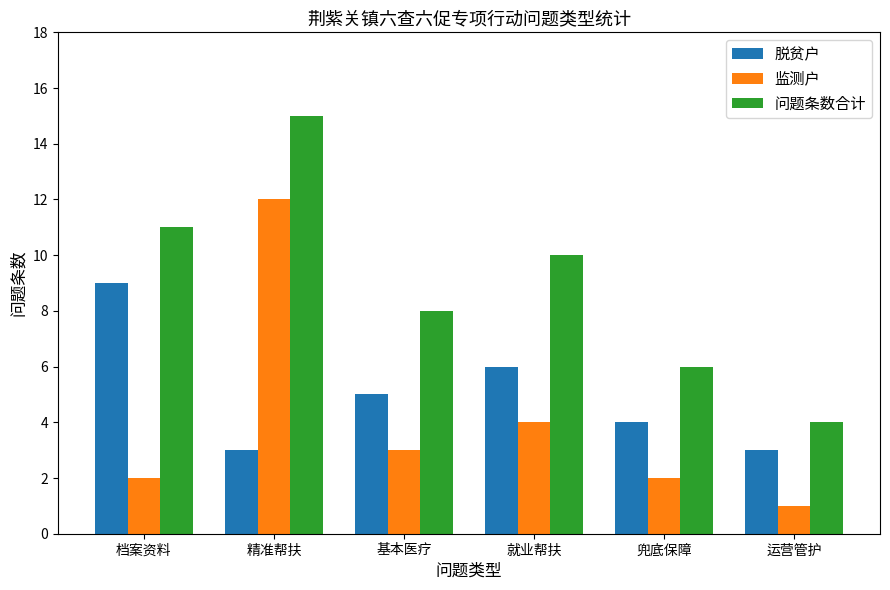

What is the total value across all series at 运营管护?

8